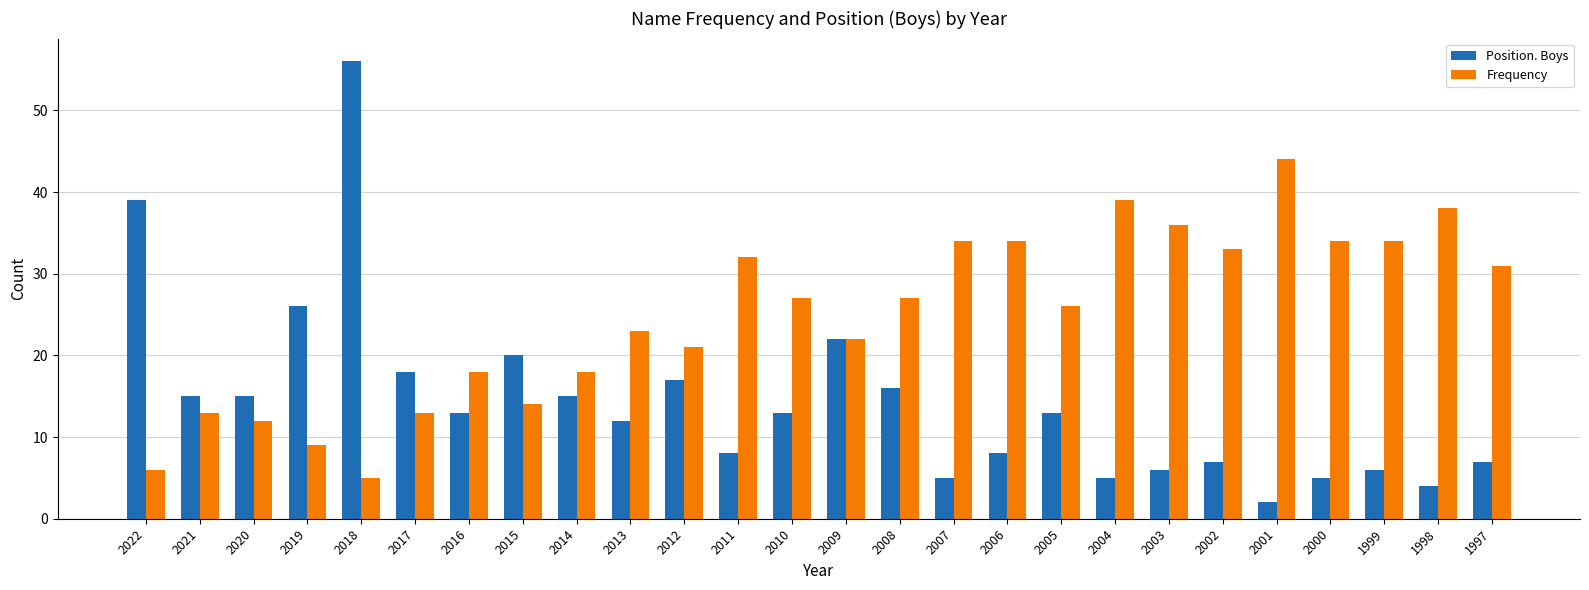

What is the highest value of the Position. Boys series?

56